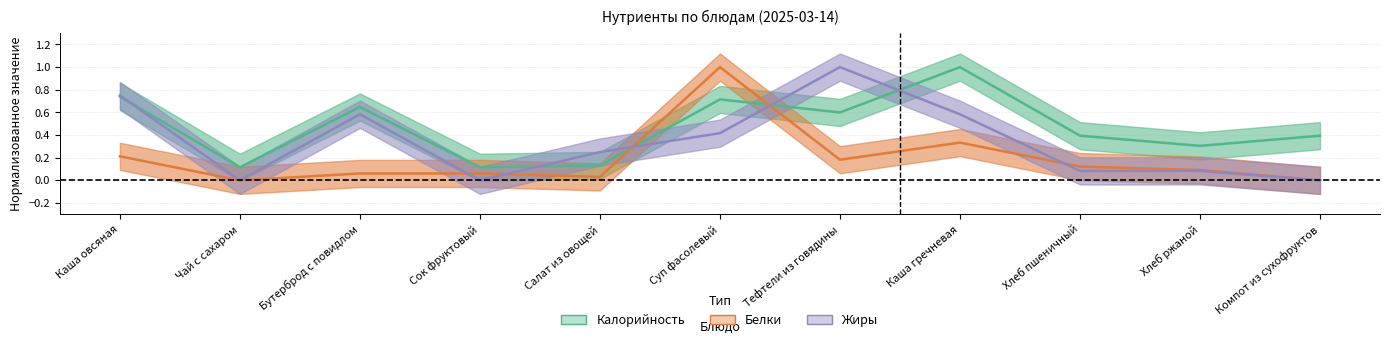

True or false: Белки has a value of 0.2 at Каша овсяная.

True